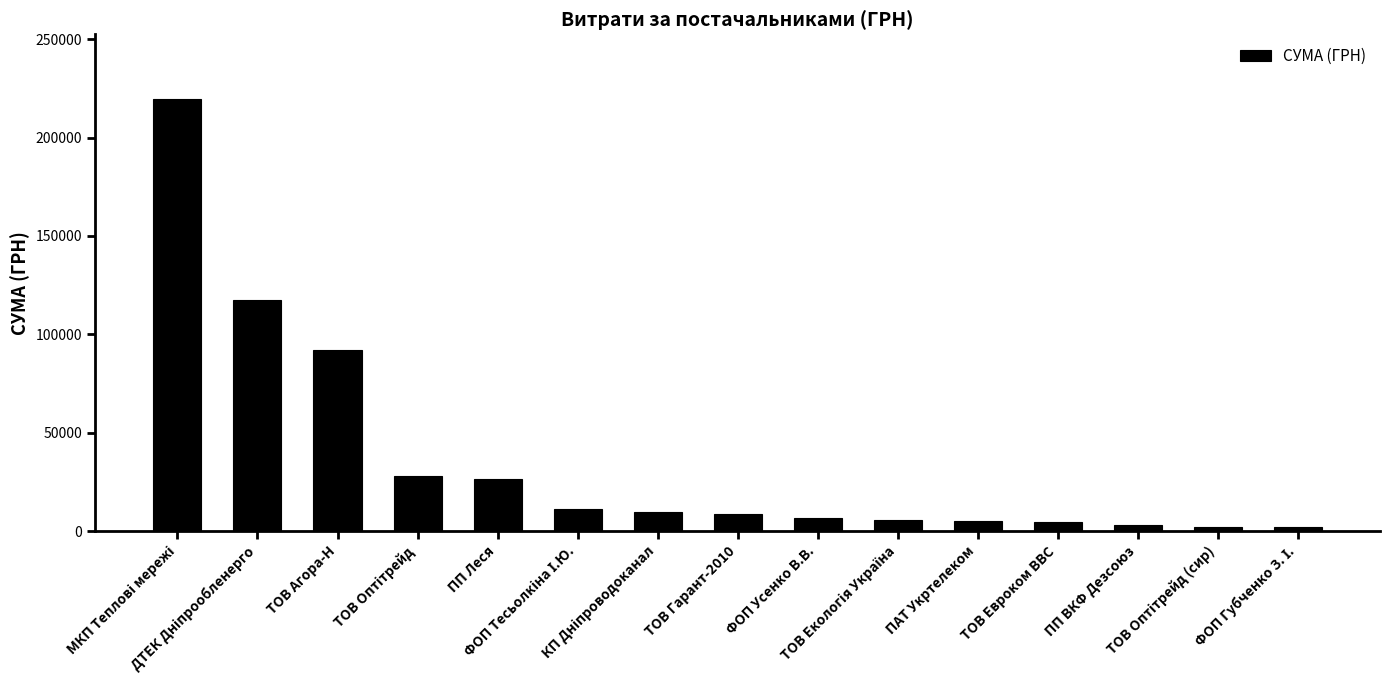

What is the difference between the second highest and minimum values?

115686.9